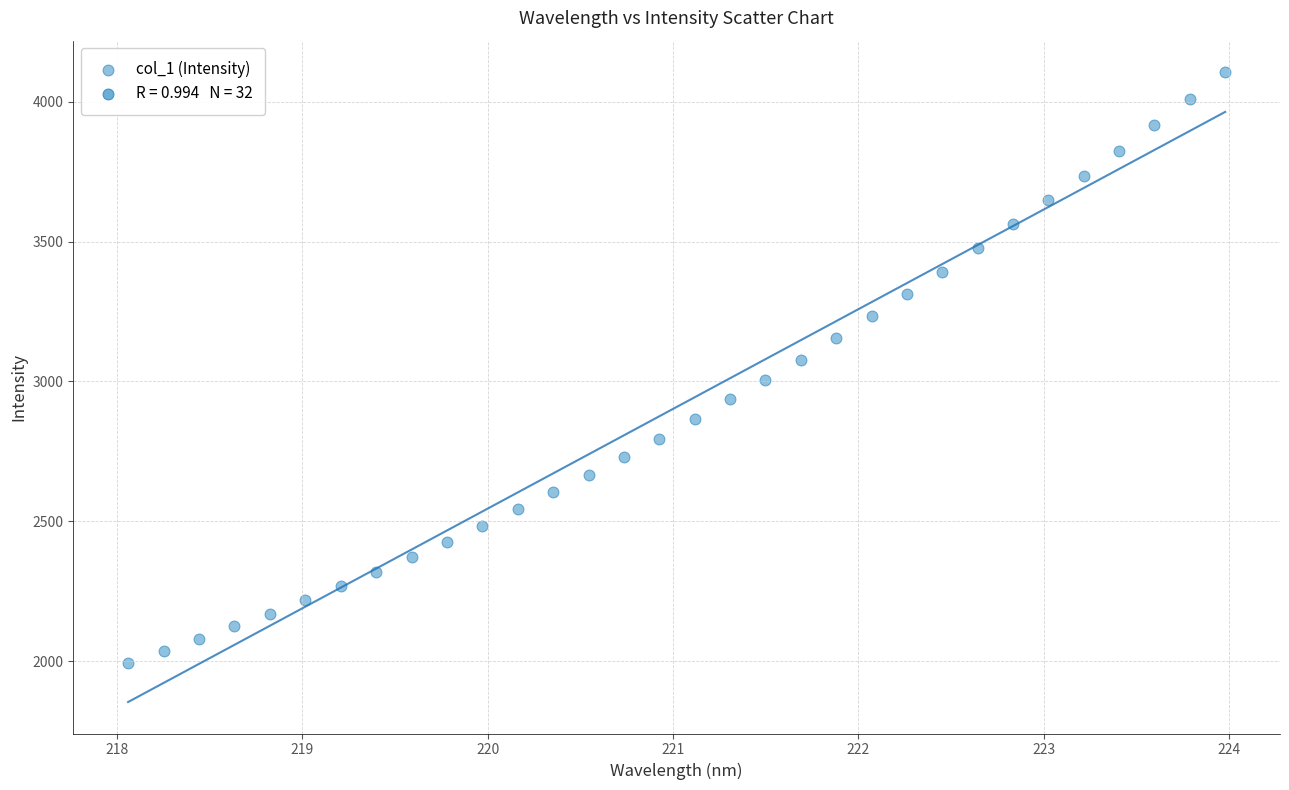

What is the range of X values (max minus min)?

5.9